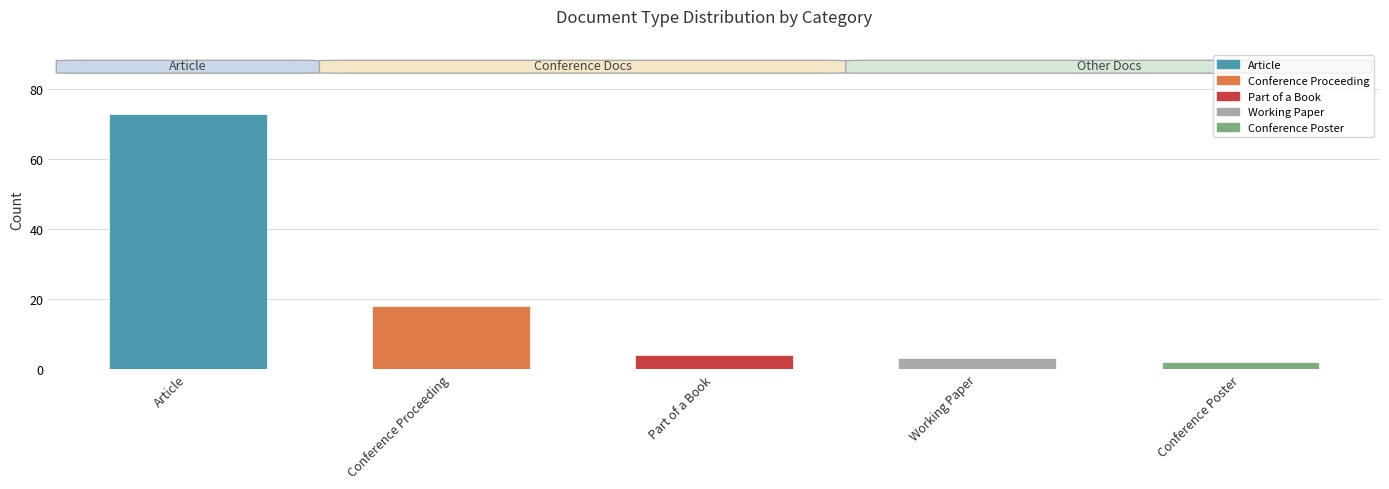

What is the greatest value displayed?

73